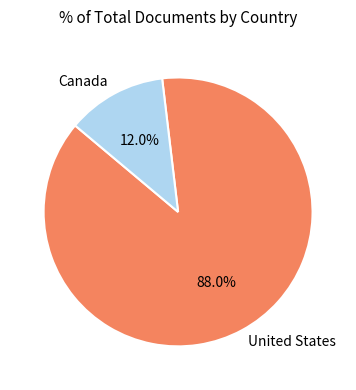

What percentage is the United States slice, to the nearest percent?

88%